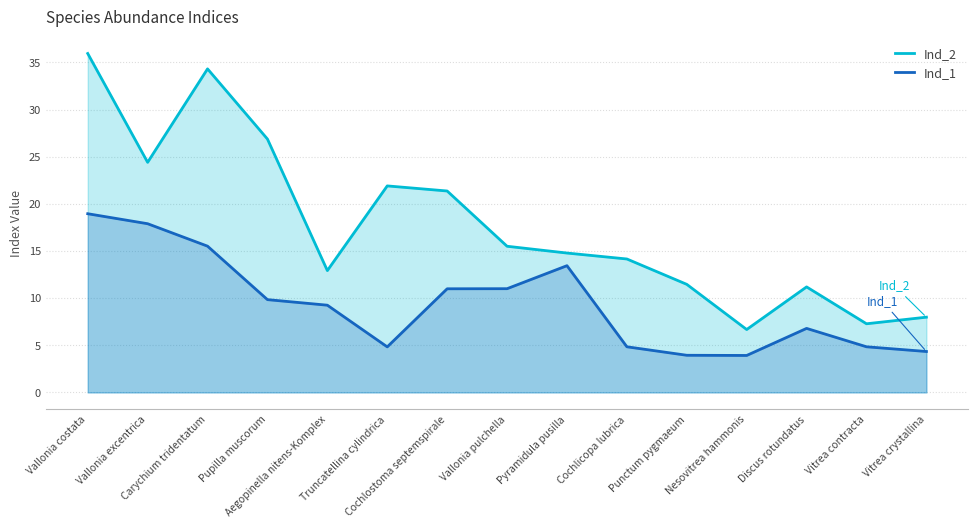

Is the value of Ind_1 at Vallonia costata greater than the value of Ind_2 at Pupilla muscorum?

No